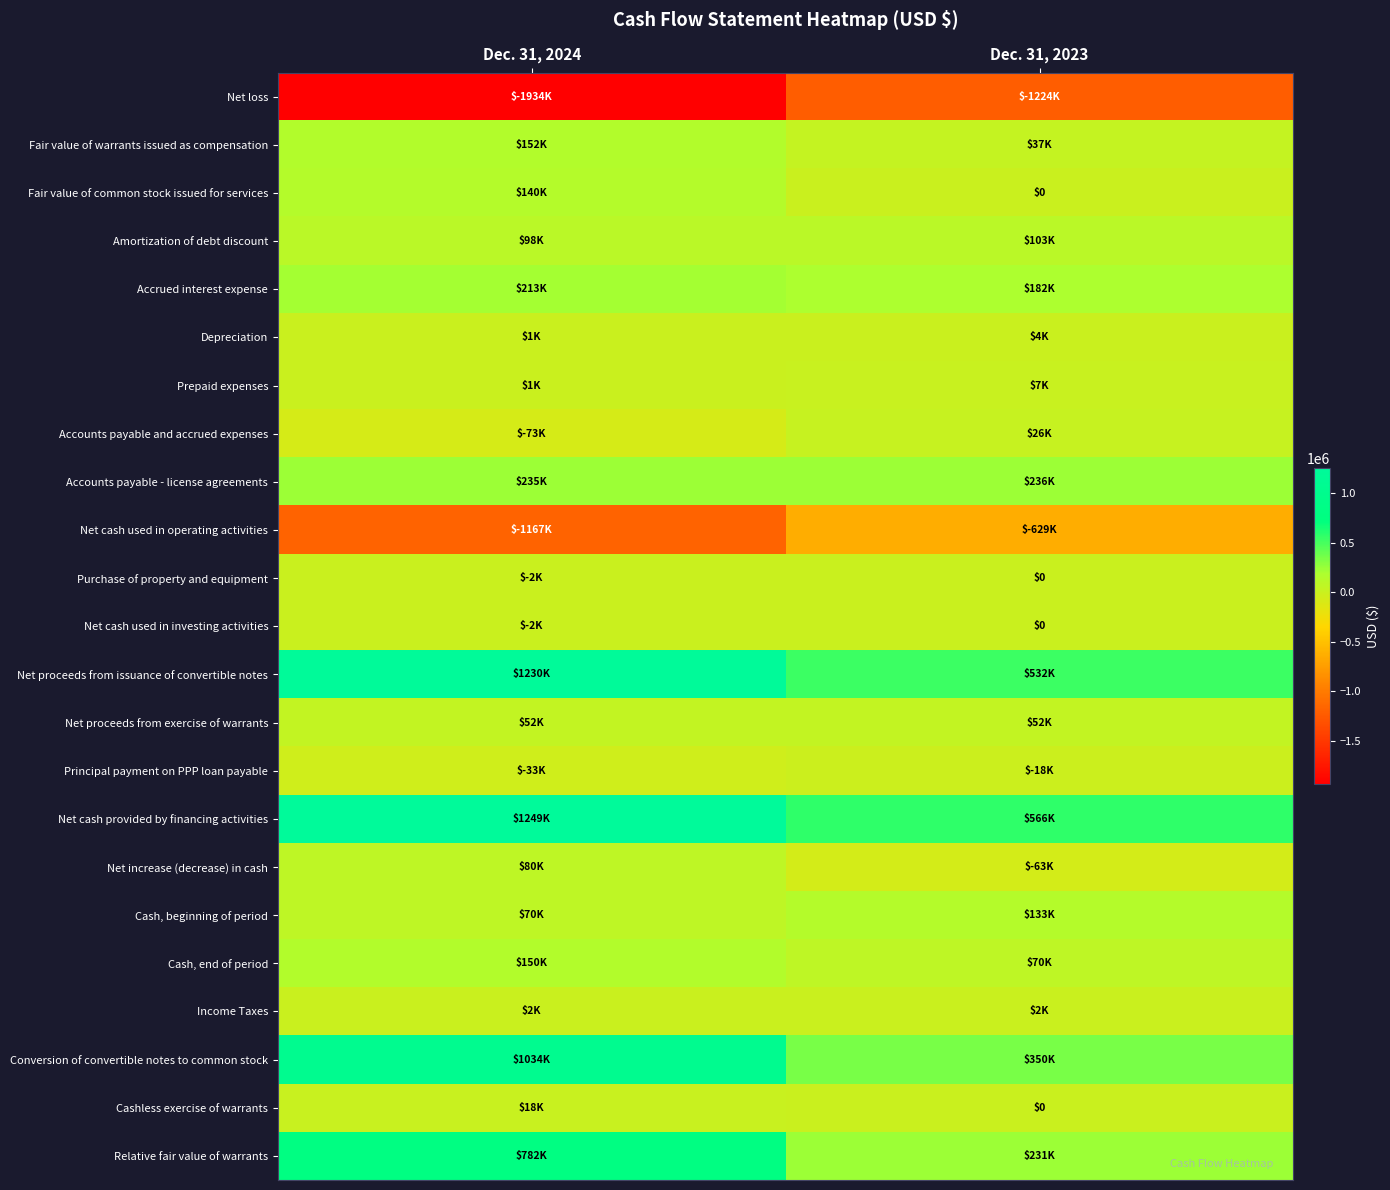

List the labels in order of Net proceeds from exercise of warrants value, largest first.

Dec. 31, 2024, Dec. 31, 2023